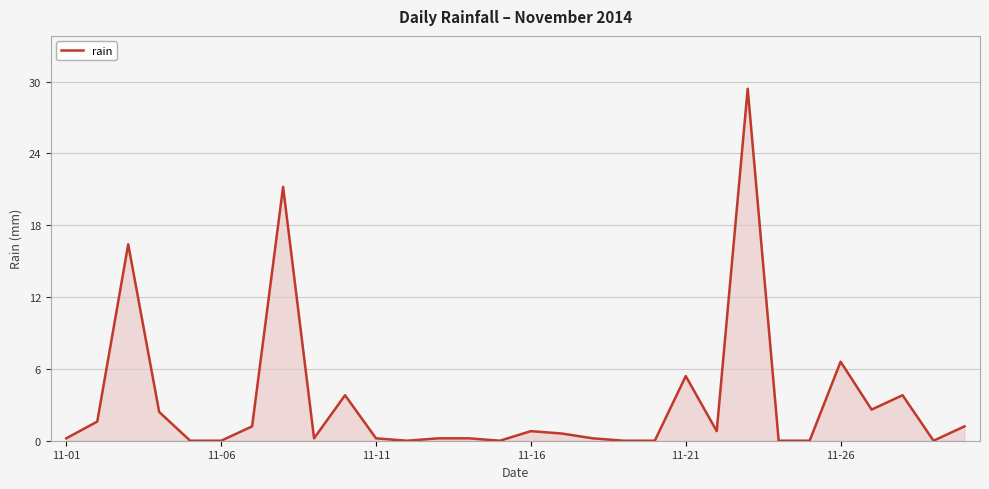

What is the difference between the maximum and second lowest values?

29.4